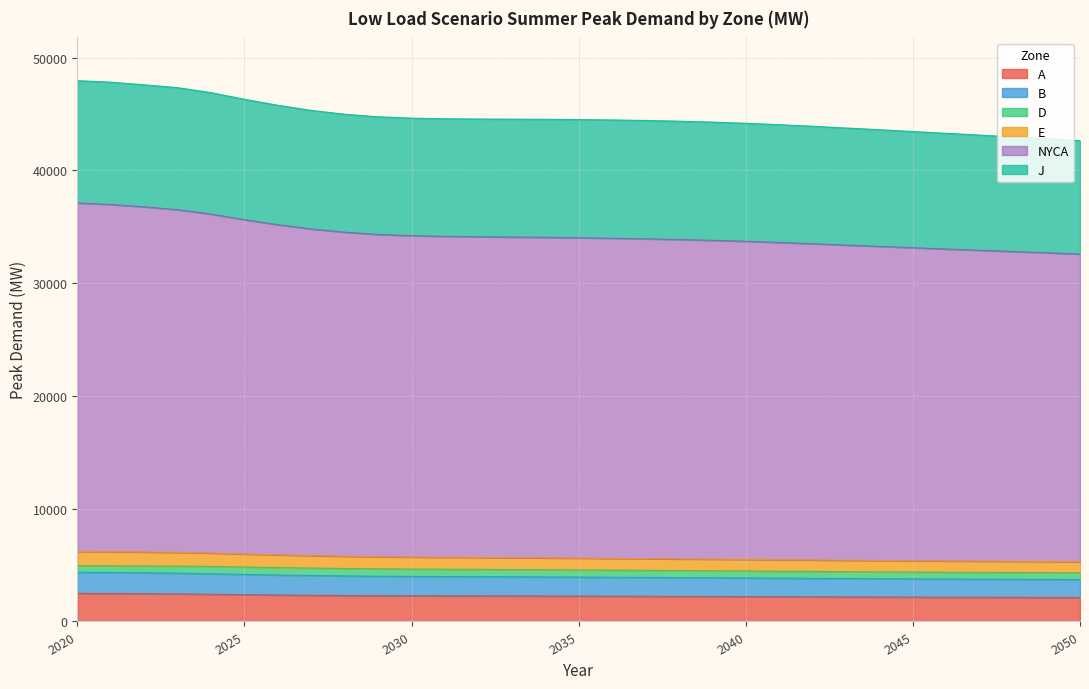

At which label does NYCA reach its minimum?

2050